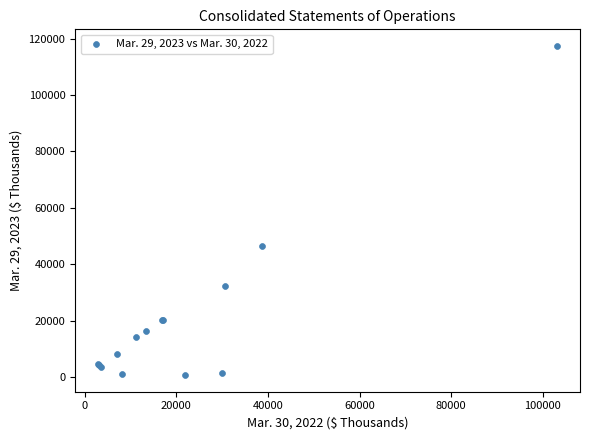

What Y value in the scatter plot is closest to 59034?

46492